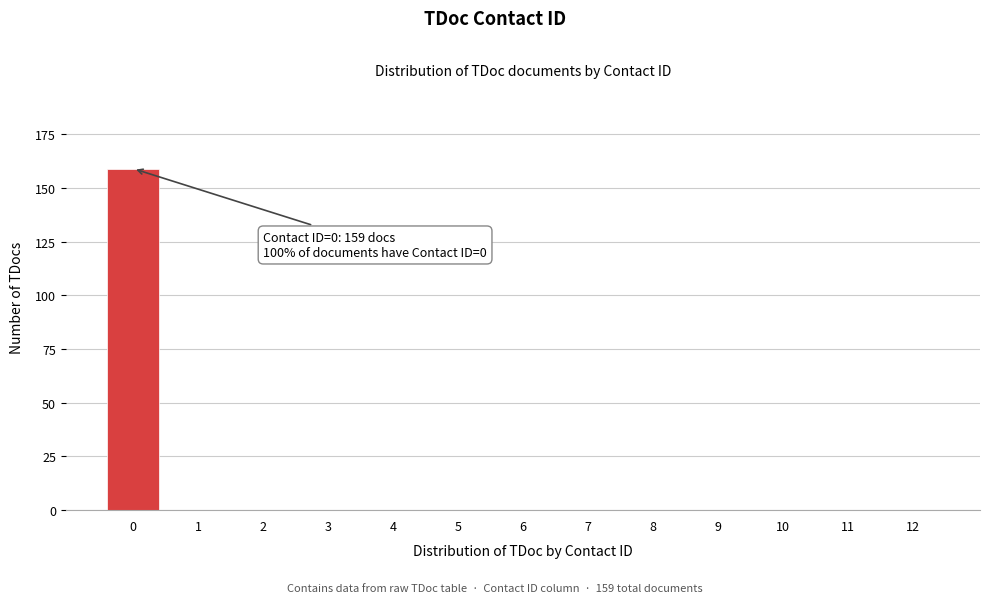

Reading left to right, transcribe all the data shown in this chart.

0=159	1=0	2=0	3=0	4=0	5=0	6=0	7=0	8=0	9=0	10=0	11=0	12=0